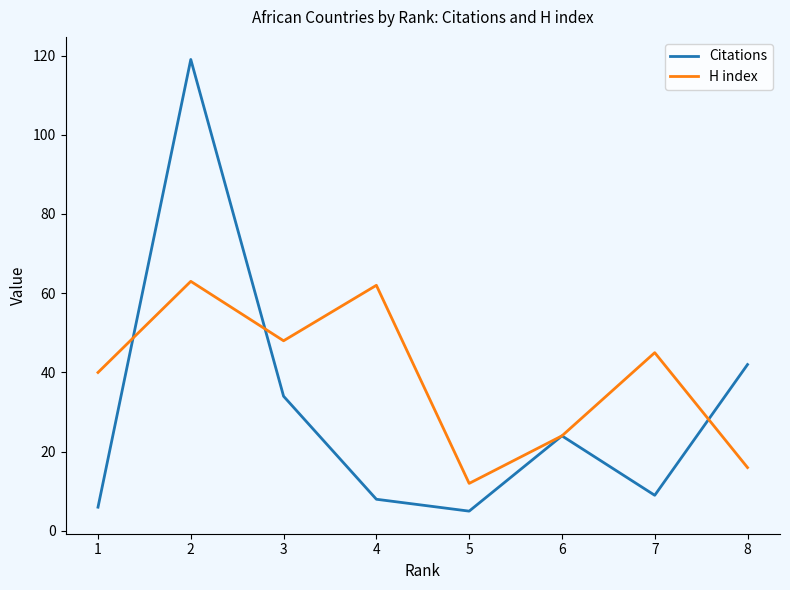

What is the sum of all Citations values?

247